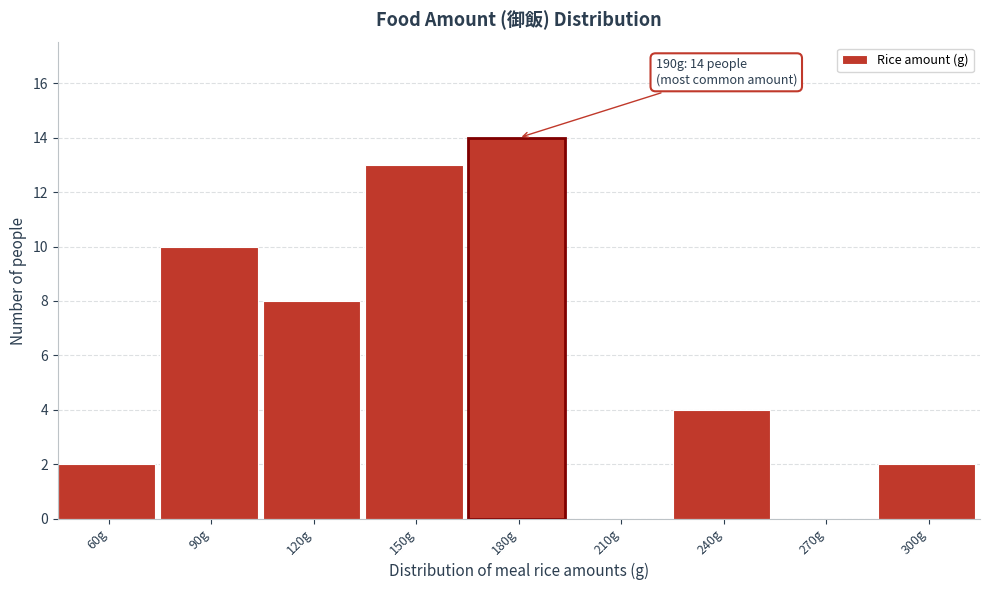

Reading left to right, what are all the values shown in this chart?

60g=2	90g=10	120g=8	150g=13	180g=14	210g=0	240g=4	270g=0	300g=2